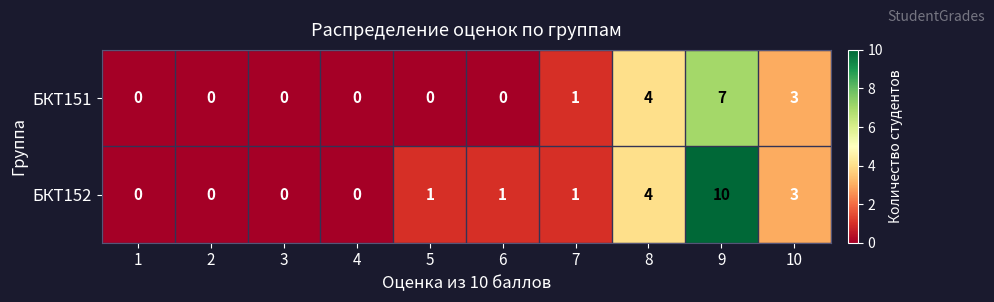

The value of БКТ152 at 4 is 3. True or false?

False